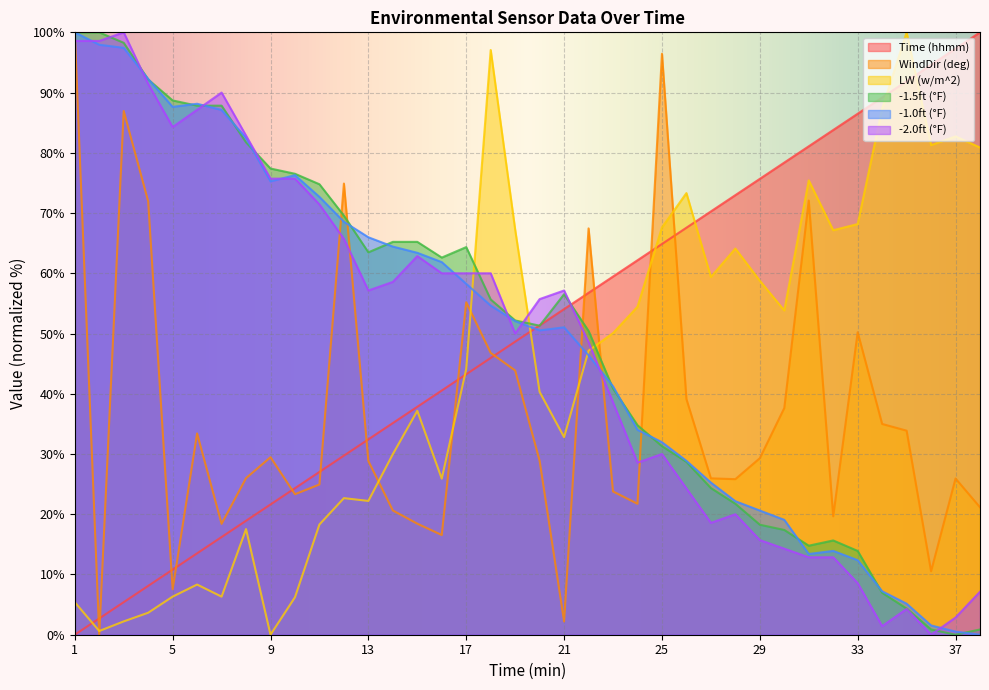

Where is WindDir (deg) nearest to the value 50?

33